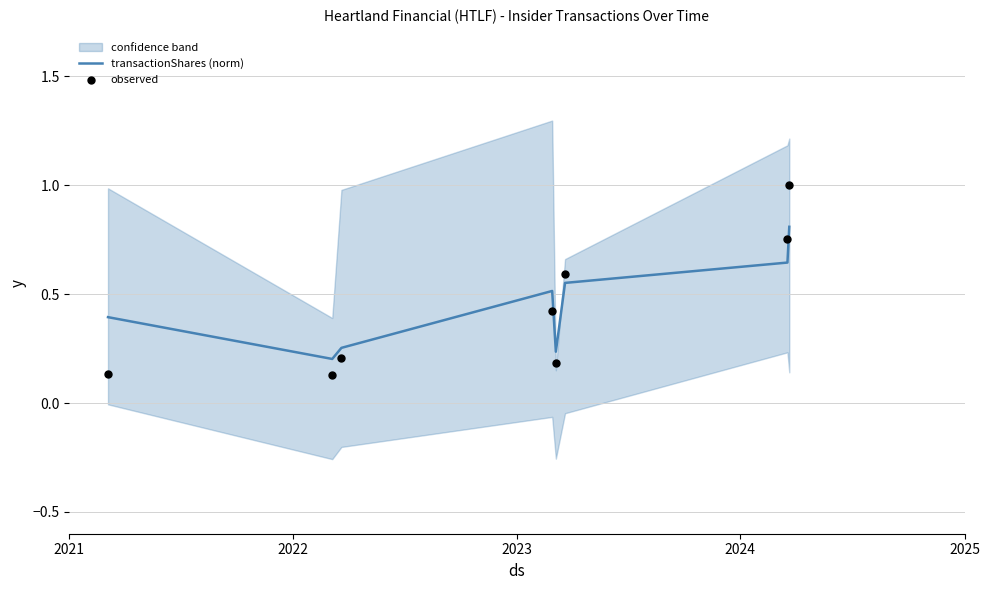

Which series reaches the minimum Y coordinate?

observed